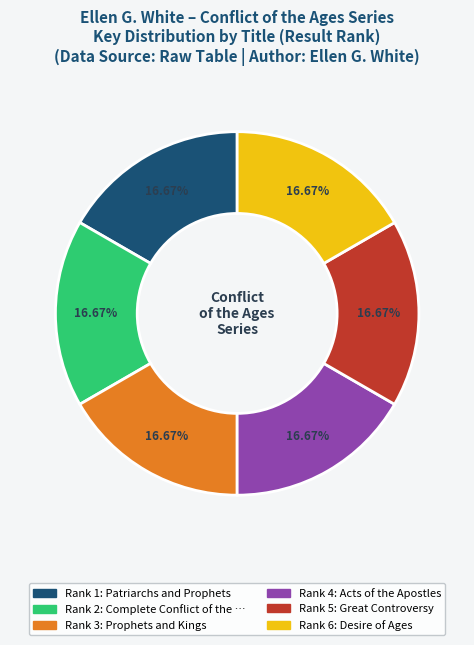

Is there any slice that represents more than half of the pie?

No